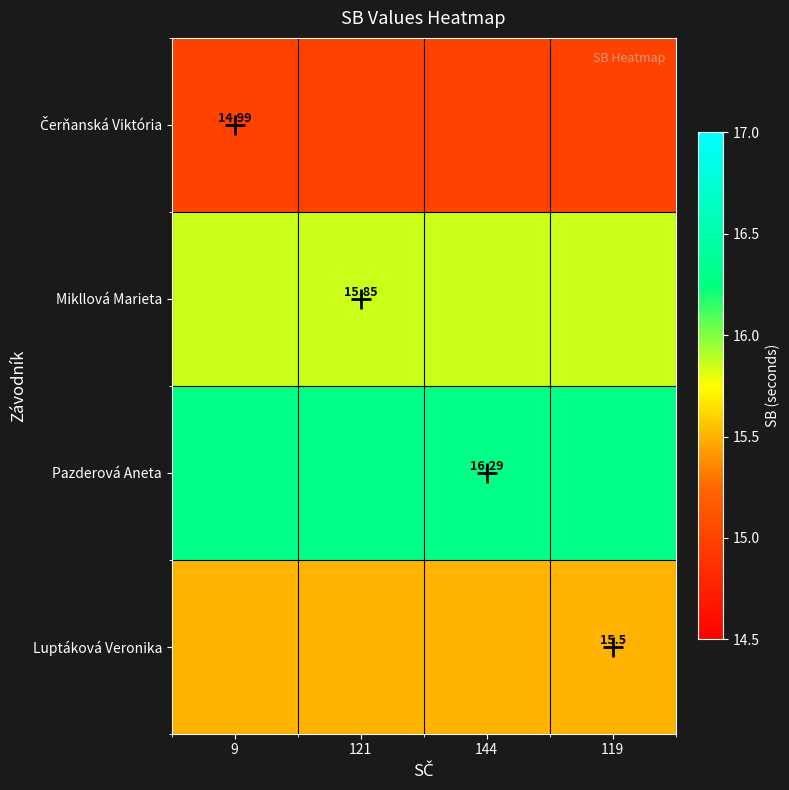

Rank the series at 144 from lowest to highest value.

Čerňanská Viktória, Luptáková Veronika, Mikllová Marieta, Pazderová Aneta